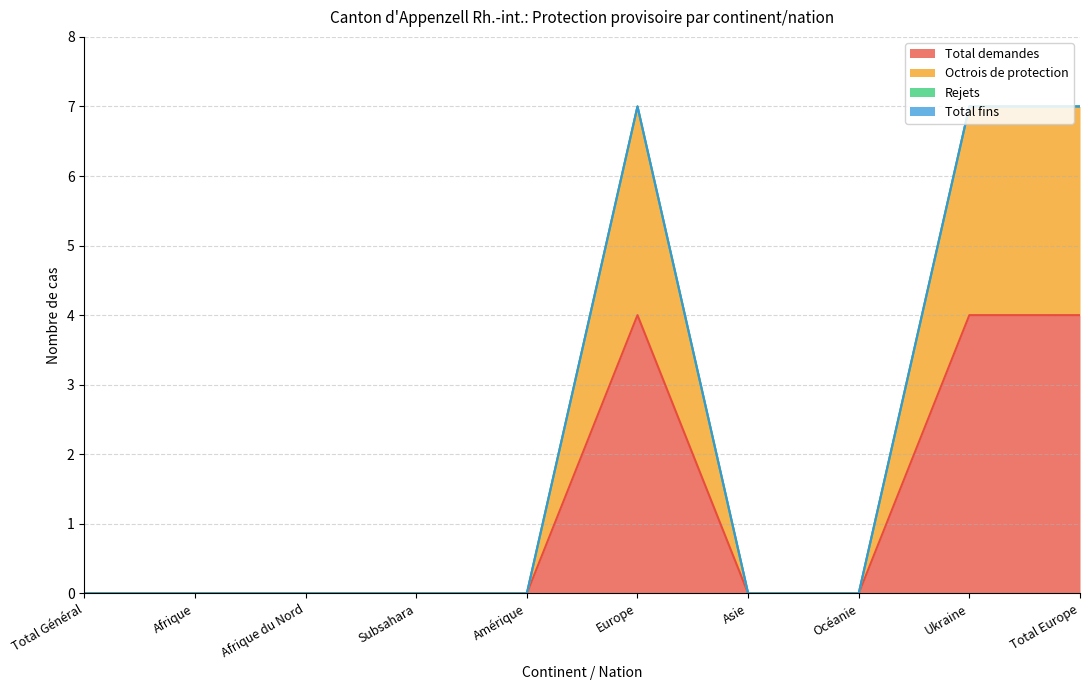

True or false: Total demandes and Octrois de protection cross at least once.

False